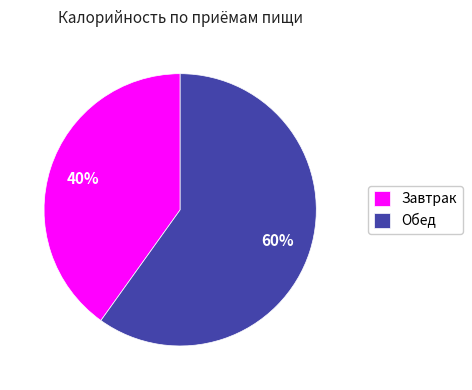

What is the smallest slice in the pie chart?

Завтрак